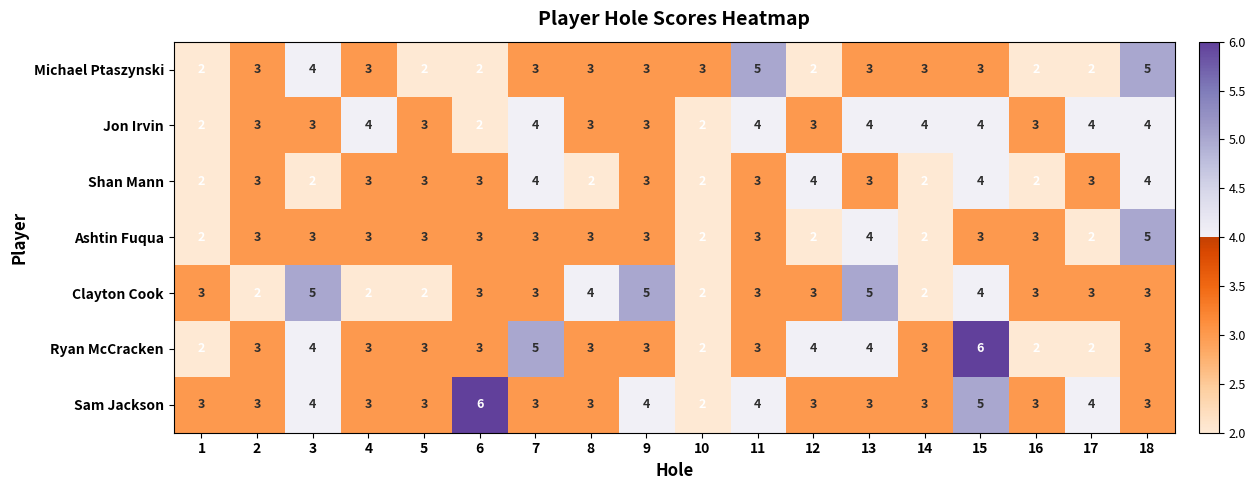

What is the greatest value displayed?

6